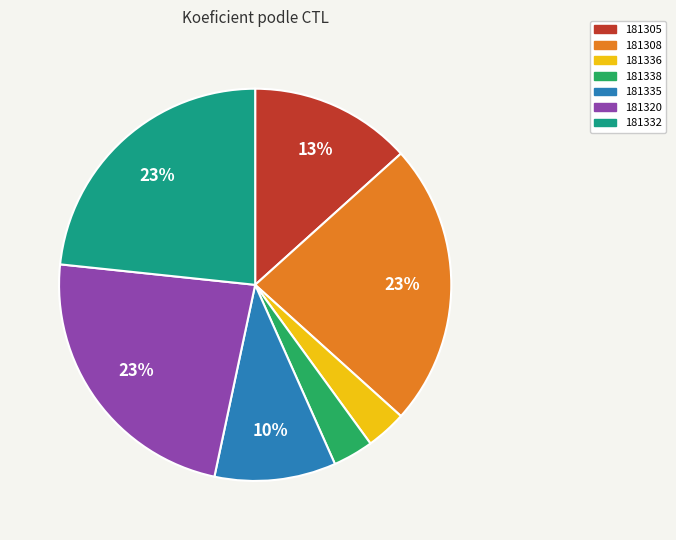

Is 181336 the majority of the pie?

No